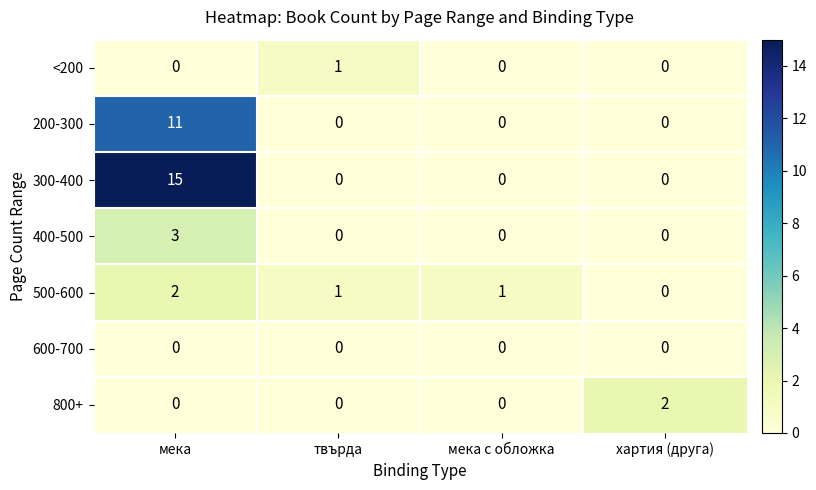

What is the difference between the 300-400 values at мека and хартия (друга)?

15